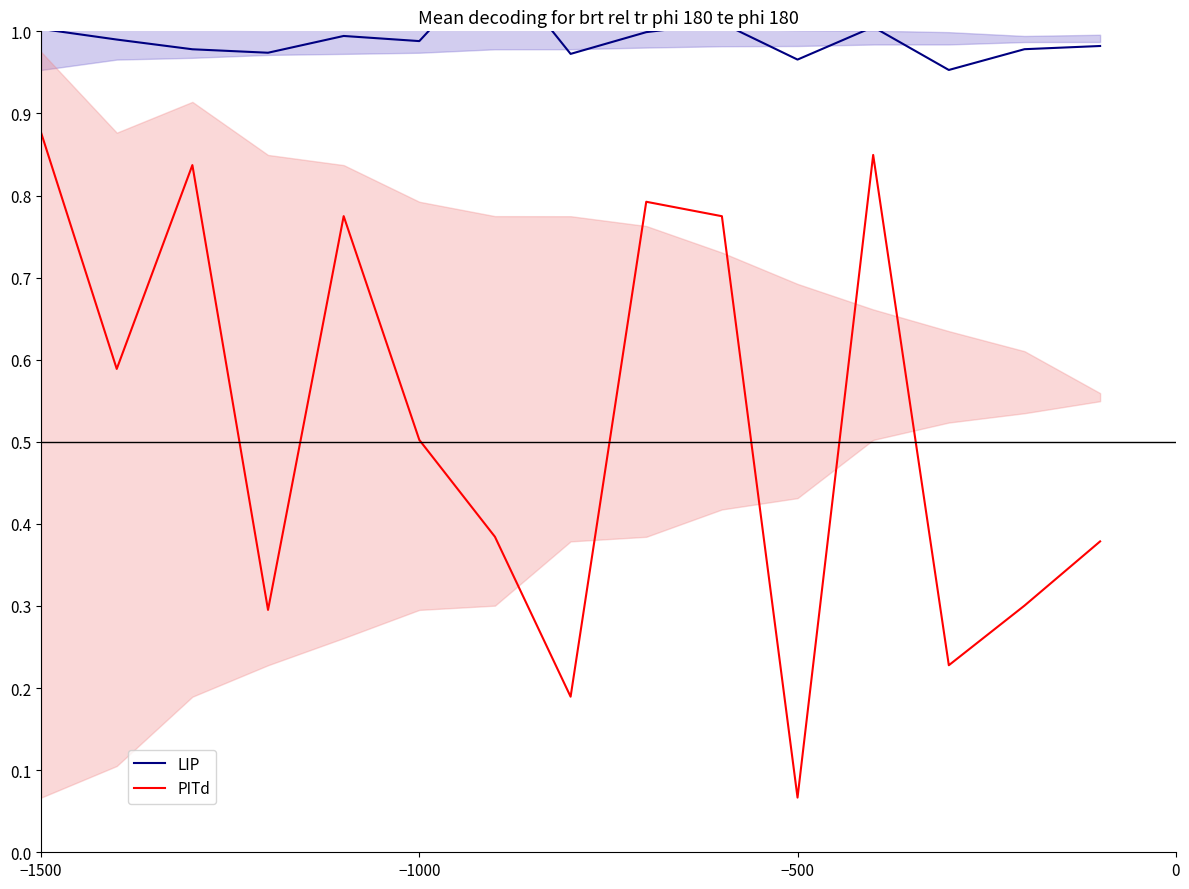

How many categories are shown in the chart?

15